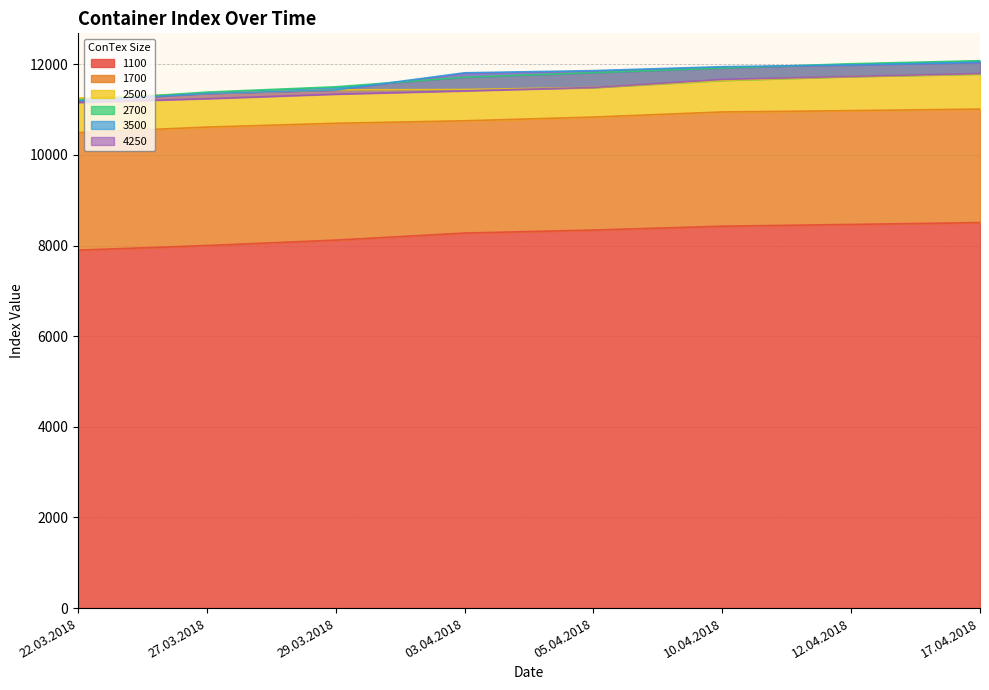

True or false: 2700 and 2500 intersect in this chart.

True